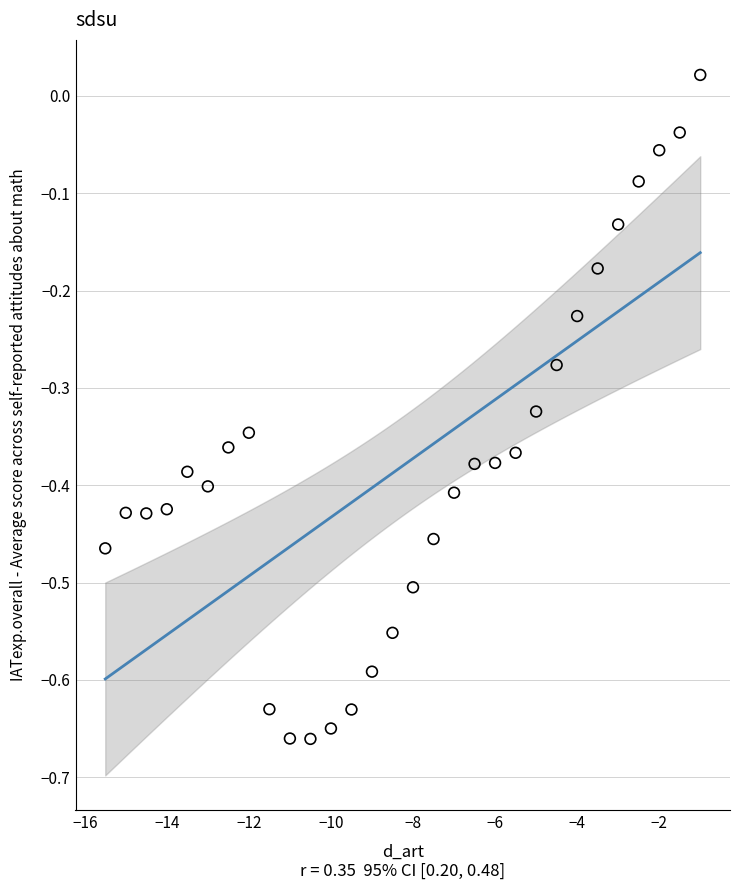

What is the range of X values (max minus min)?

14.5